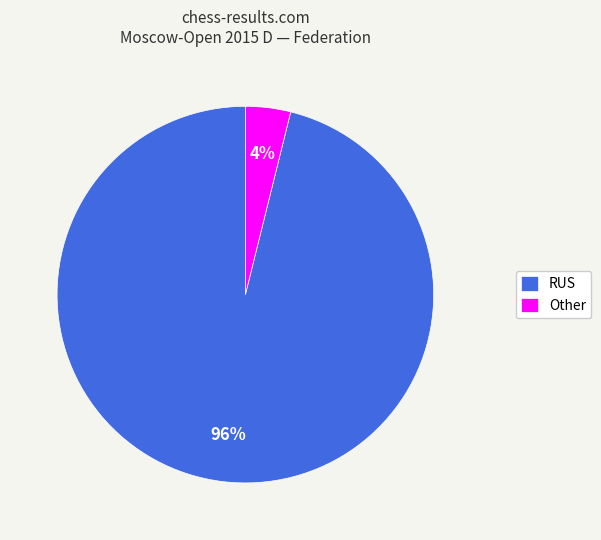

To the nearest percent, what percentage of the pie is RUS?

96%